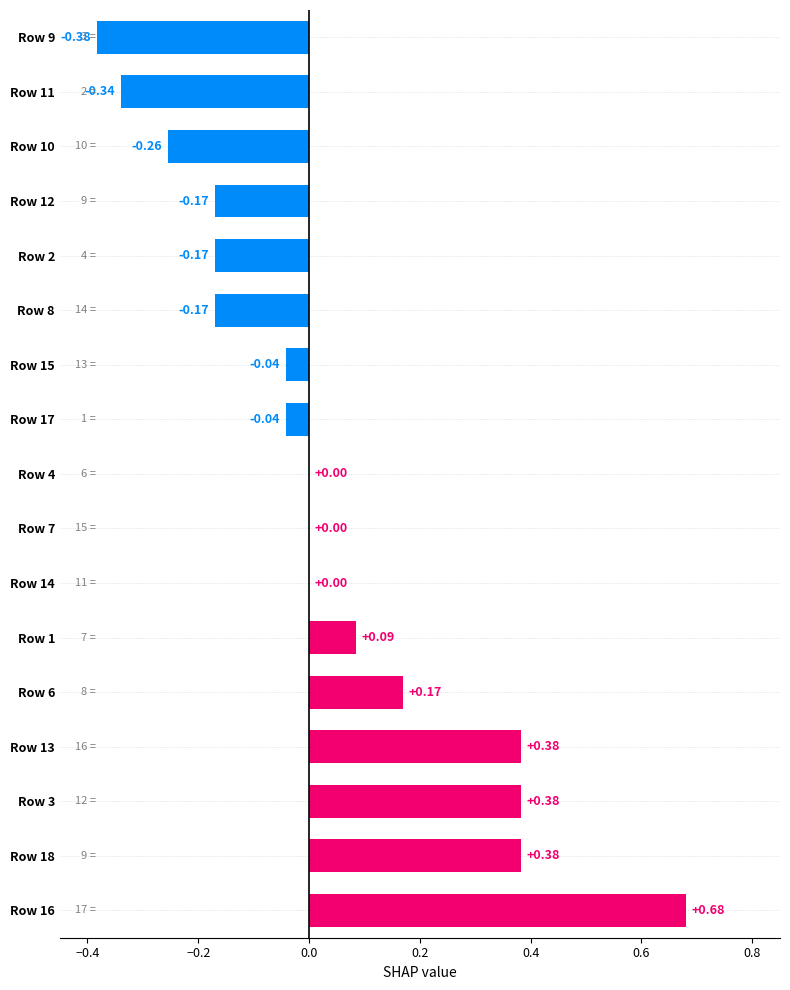

Which has a higher value, Row 2 or Row 17?

Row 17